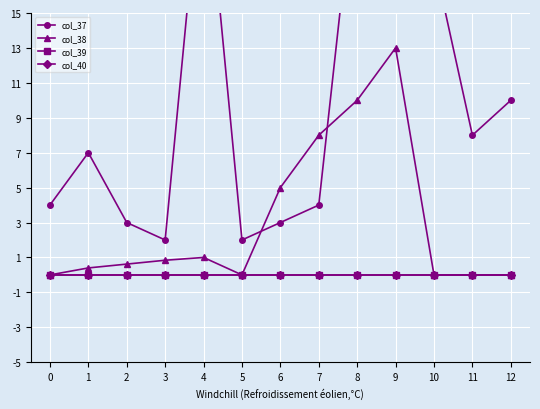

What is the total value across all series at 7?

12.0